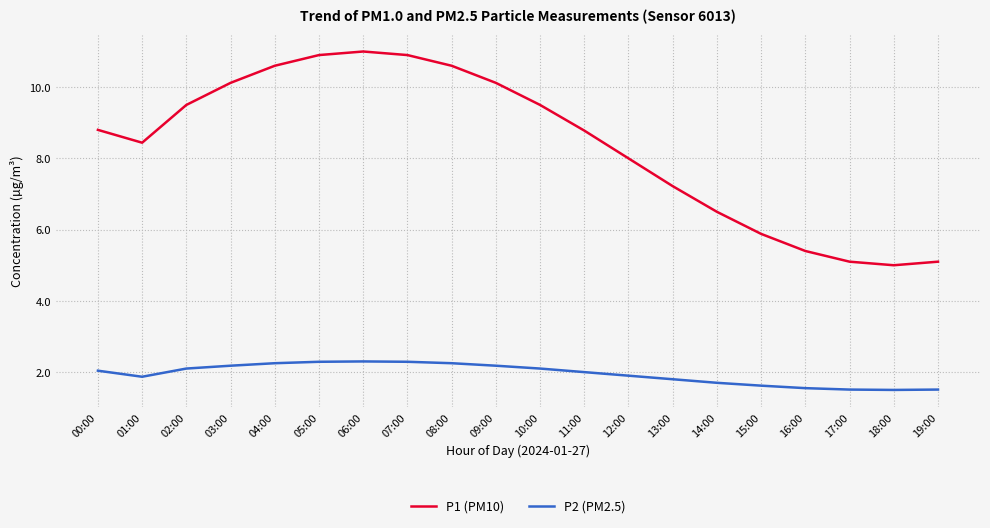

Rank the series by their average value, from highest to lowest.

P1 (PM10), P2 (PM2.5)